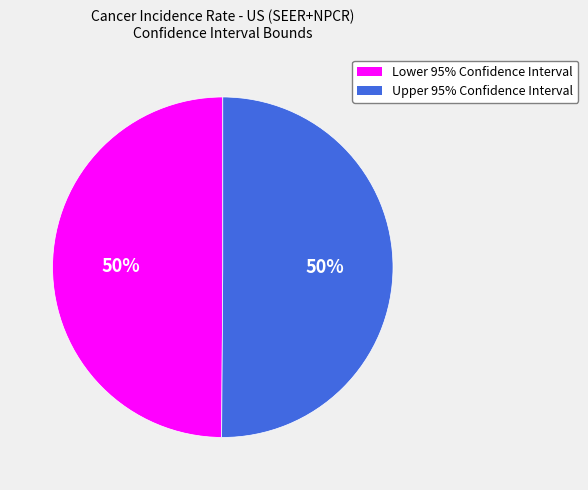

To the nearest percent, what is the average slice percentage?

50%